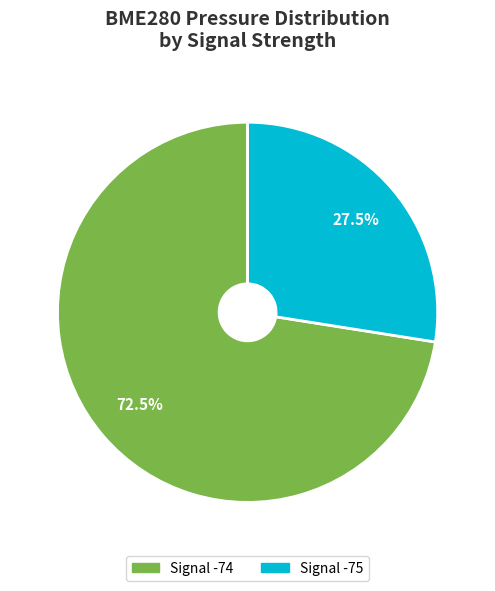

Does any single category account for the majority?

Yes